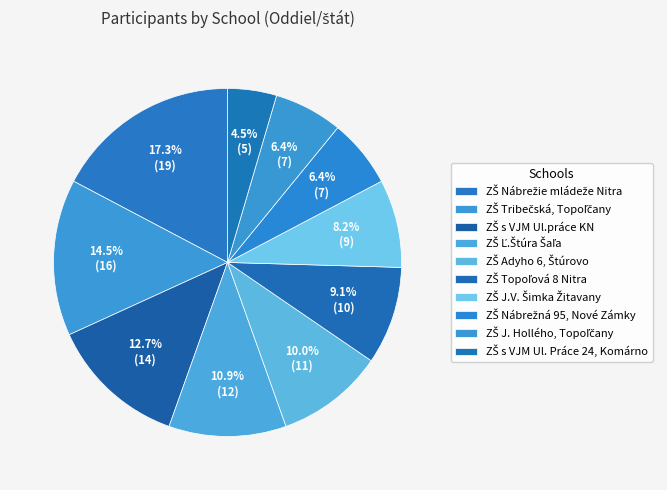

Is it true that ZŠ s VJM Ul.práce KN is 13% of the pie?

True